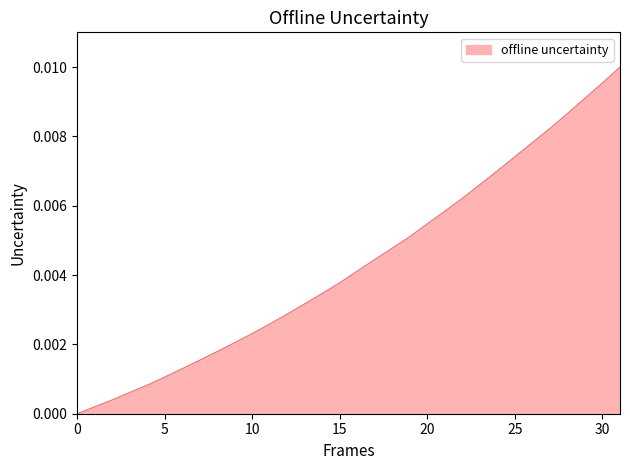

Is this an area chart (filled region under the line)?

Yes